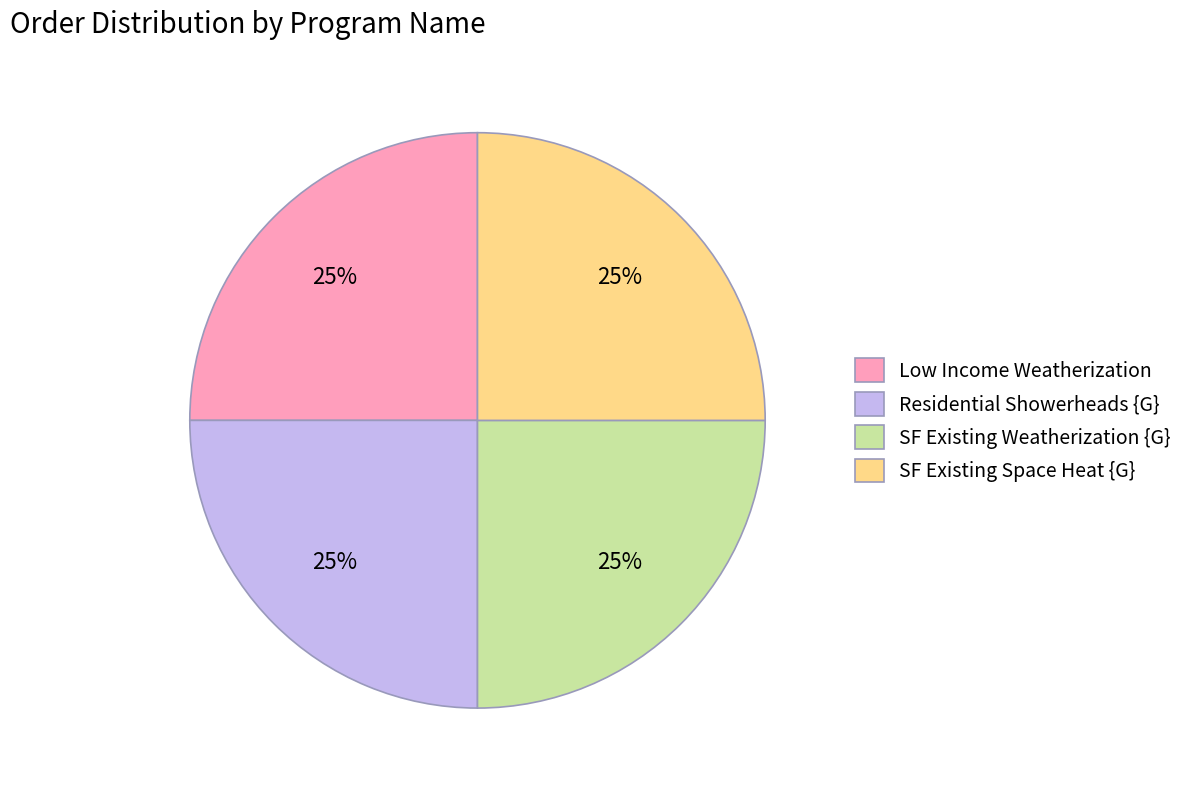

To the nearest percent, what portion does Low Income Weatherization represent?

25%